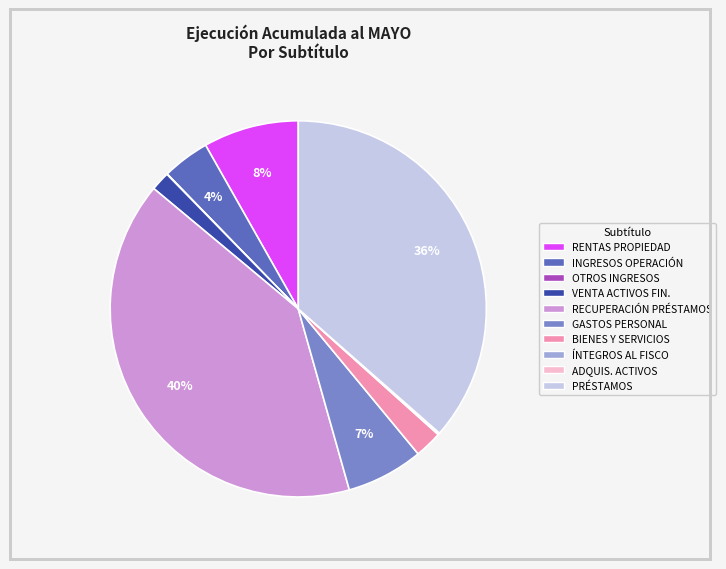

What percentage is the PRÉSTAMOS slice, to the nearest percent?

36%